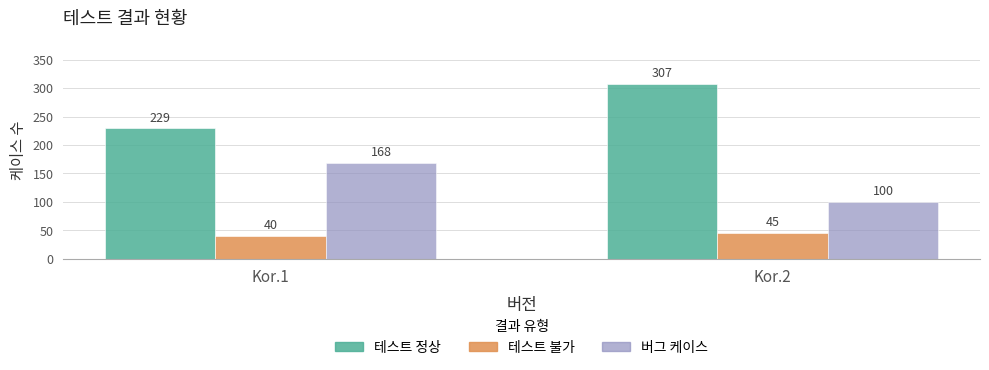

True or false: 테스트 불가 has a value of 74 at Kor.2.

False